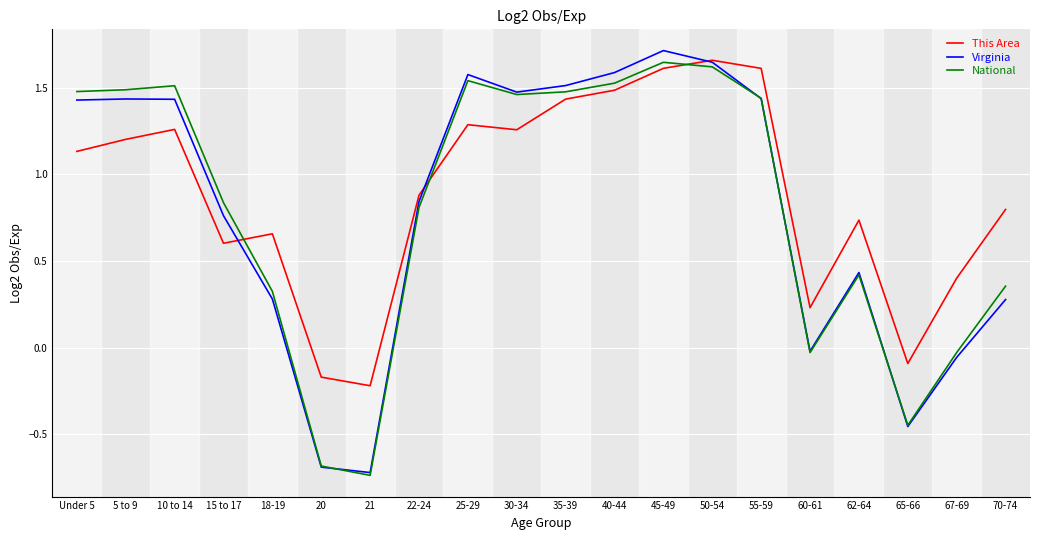

What position from the left is 40-44?

12